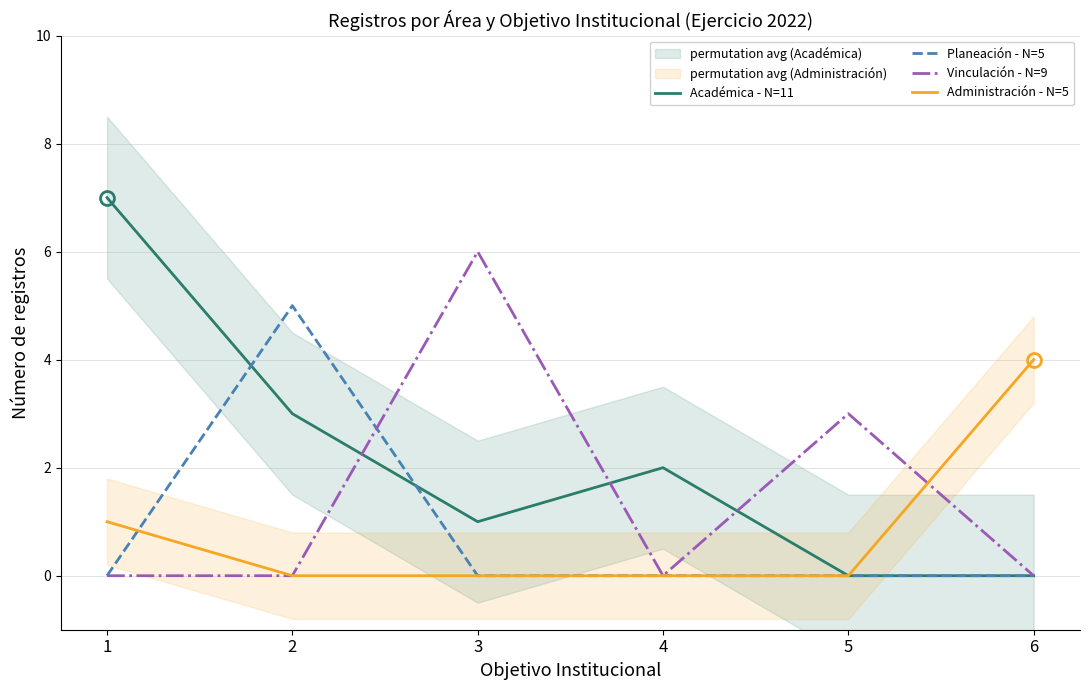

How many values in Planeación - N=5 are above zero?

1